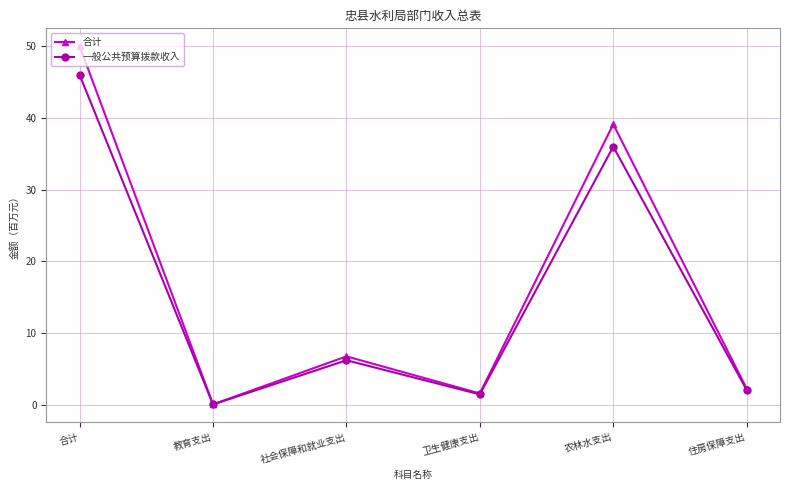

Is the value of 一般公共预算拨款收入 at 合计 greater than the value of 合计 at 住房保障支出?

Yes